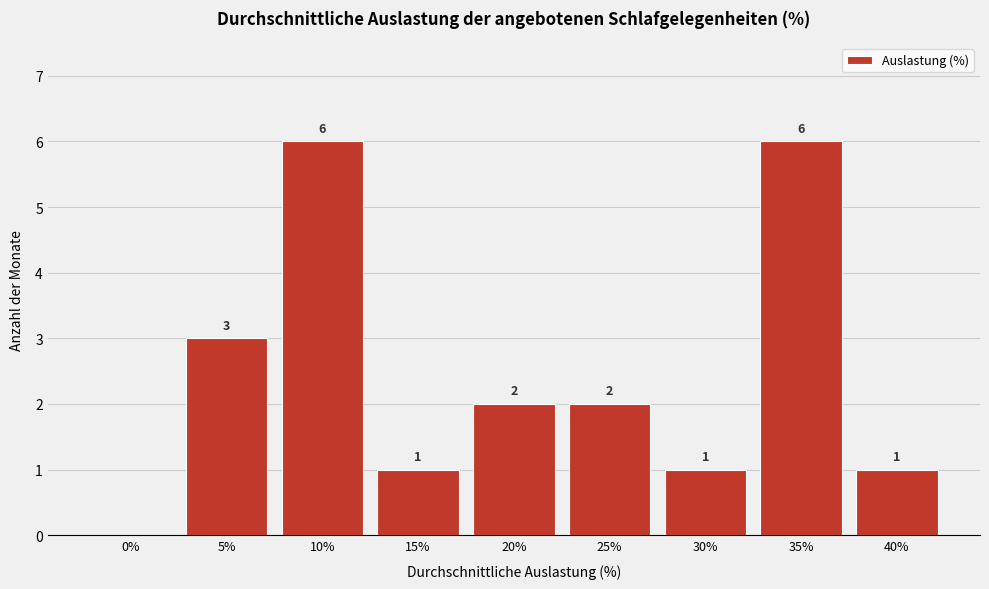

Reading right to left, what are all the values shown in this chart?

40%=1	35%=6	30%=1	25%=2	20%=2	15%=1	10%=6	5%=3	0%=0